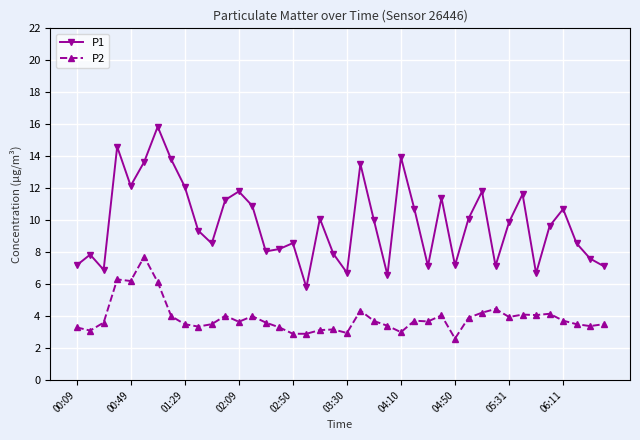

What is the lowest value of the P1 series?

5.8